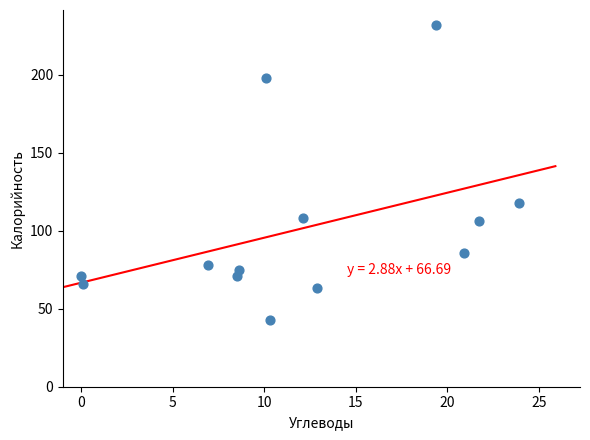

What Y value in the scatter plot is closest to 137?

117.6